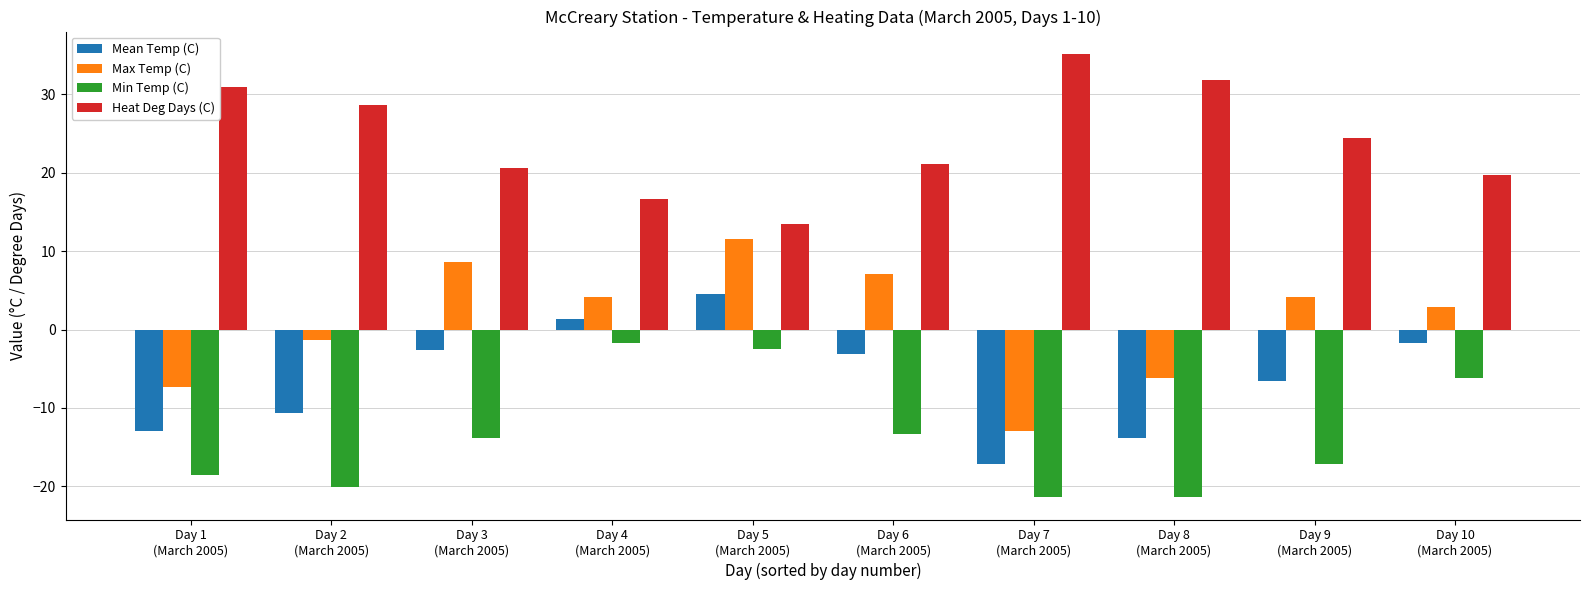

What is the label of the 7th bar from the left?

Day 7
(March 2005)